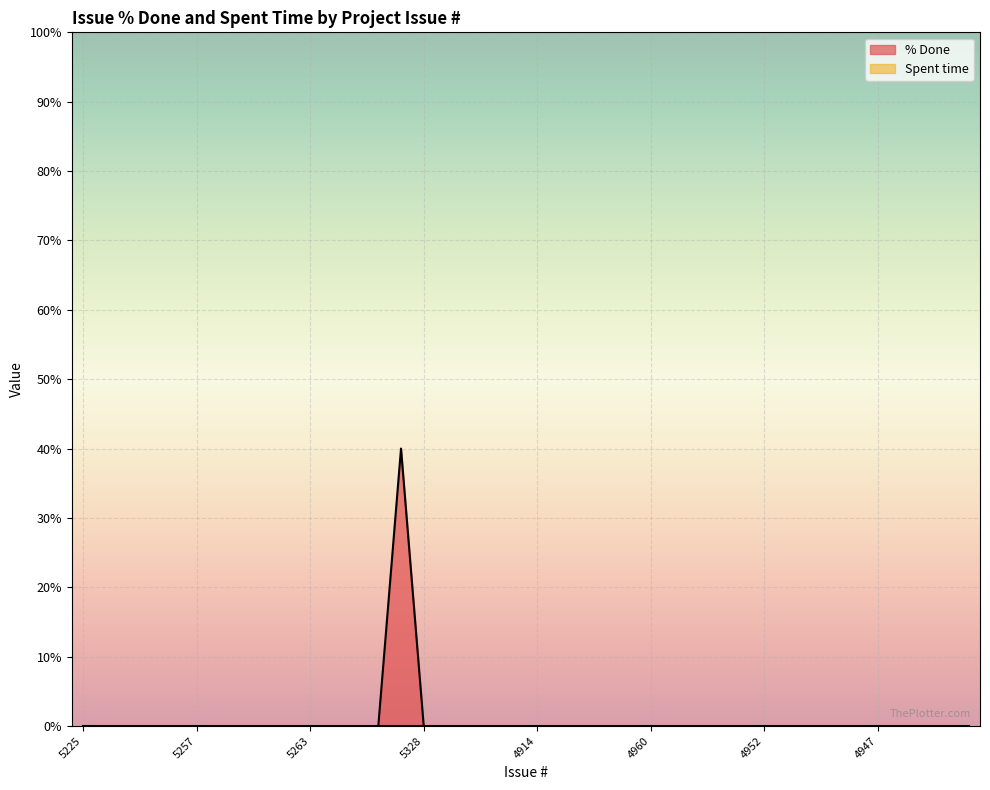

The chart shows a value of 0 at 4959. True or false?

True